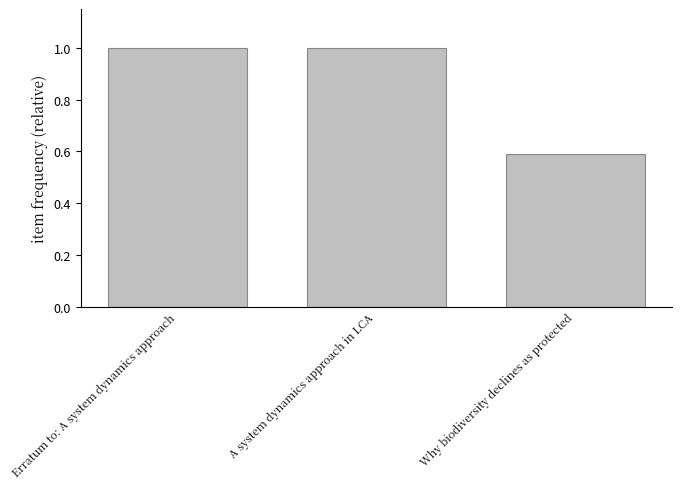

What is the greatest value displayed?

1.0